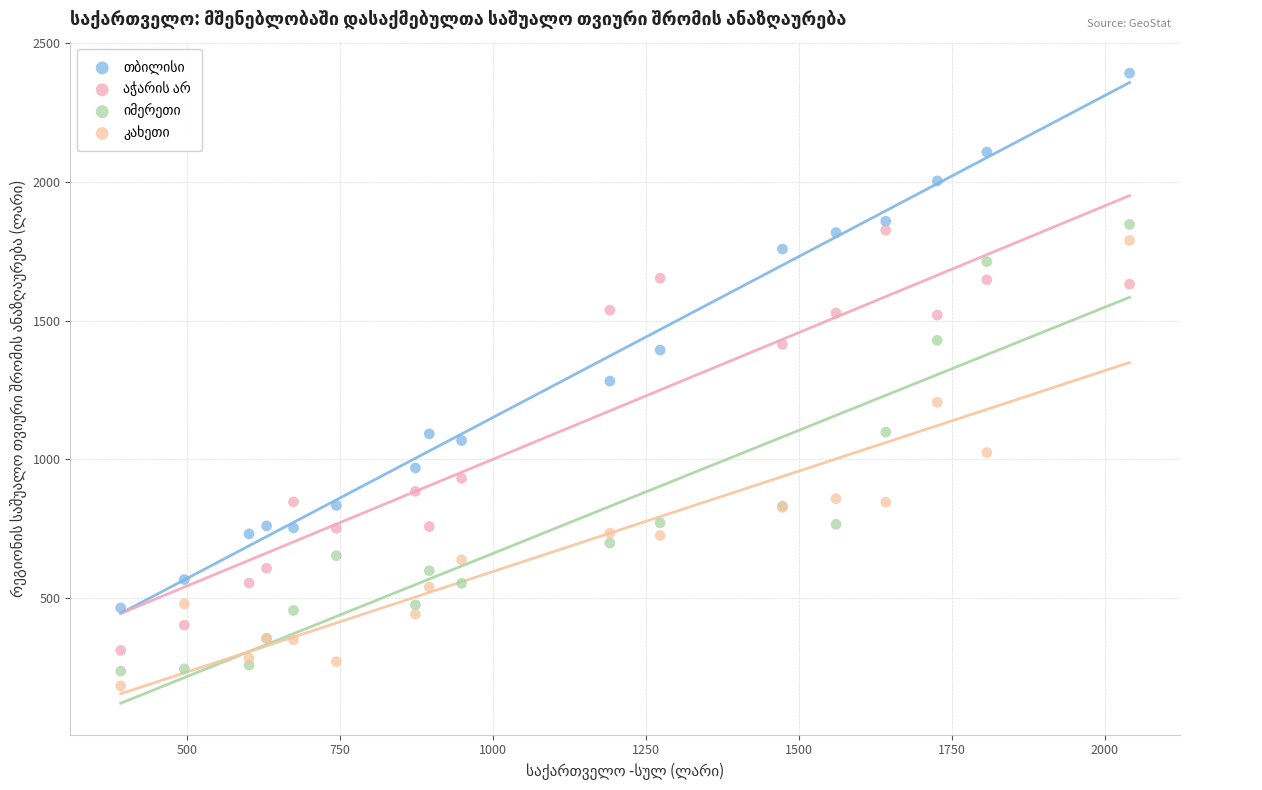

What is the X range (max minus min) for the scatter plot?

1649.4